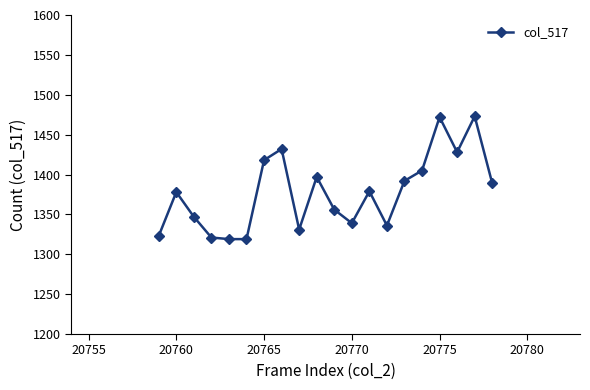

What is the value of the 10th point from the left?

1397